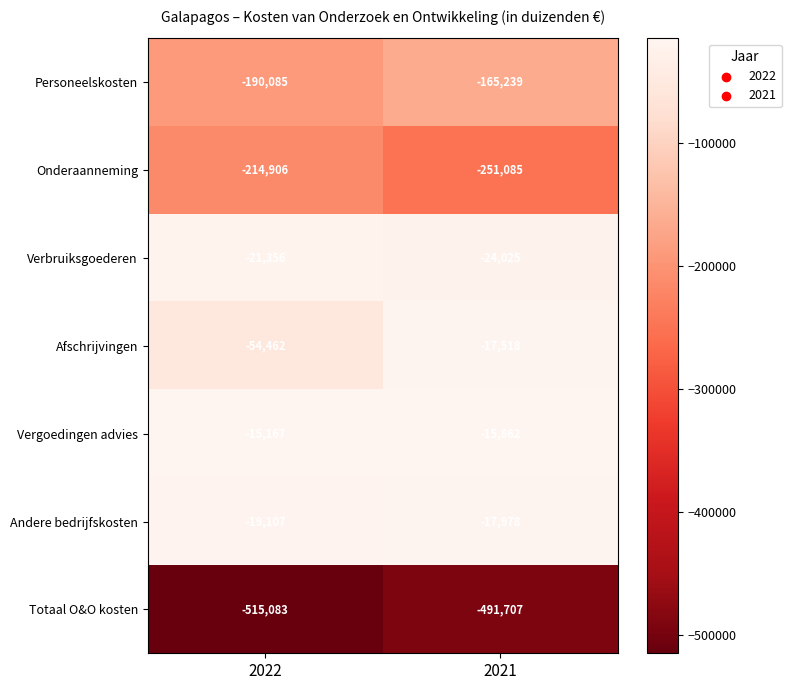

Which series has the largest total across all categories?

Vergoedingen advies